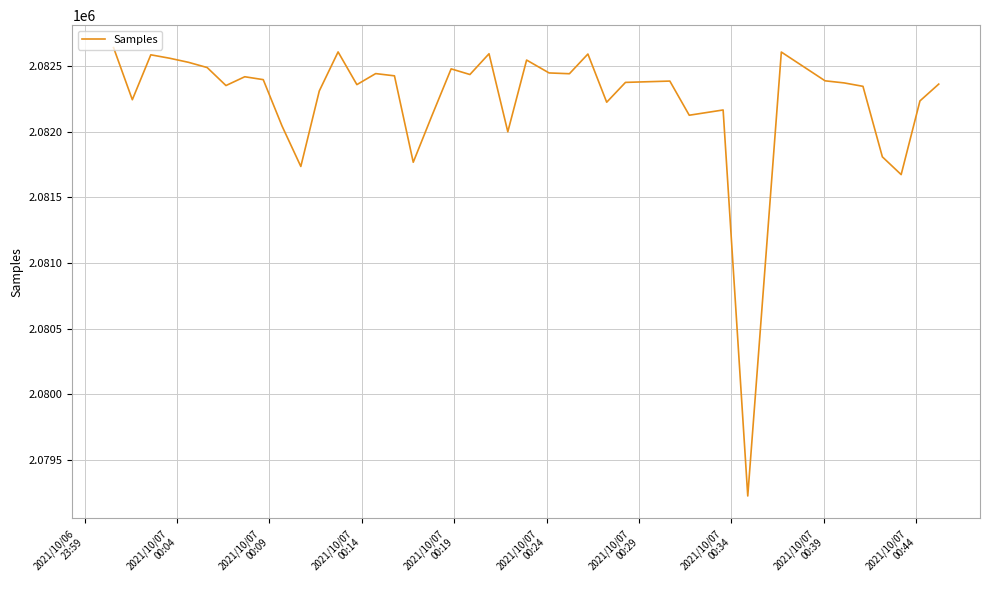

What is the difference between the maximum and minimum values?

3414